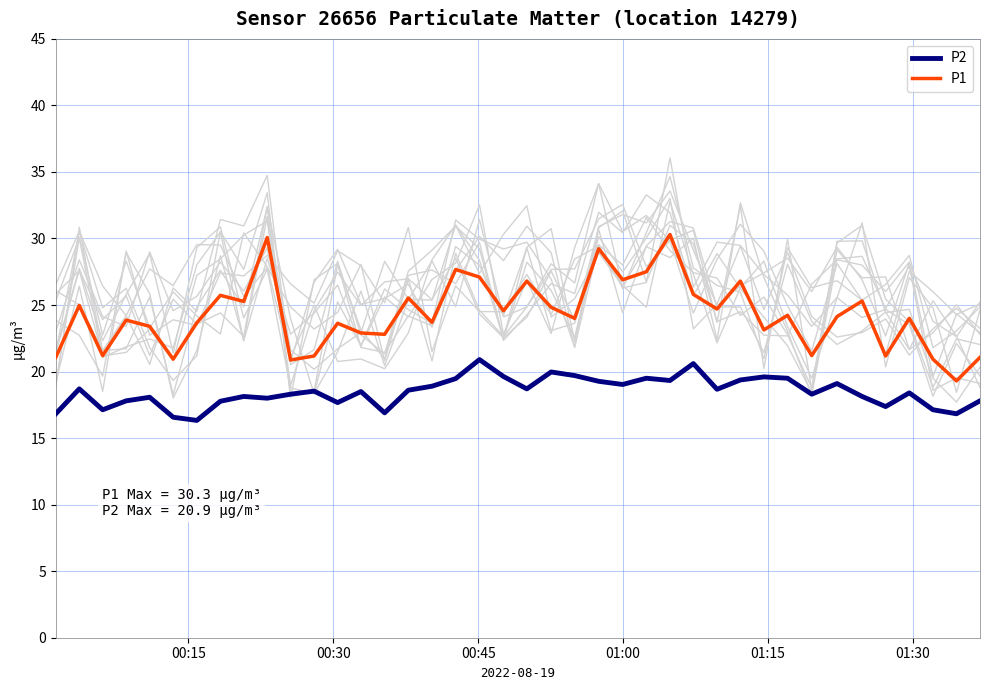

What is the minimum value for P1?

19.3